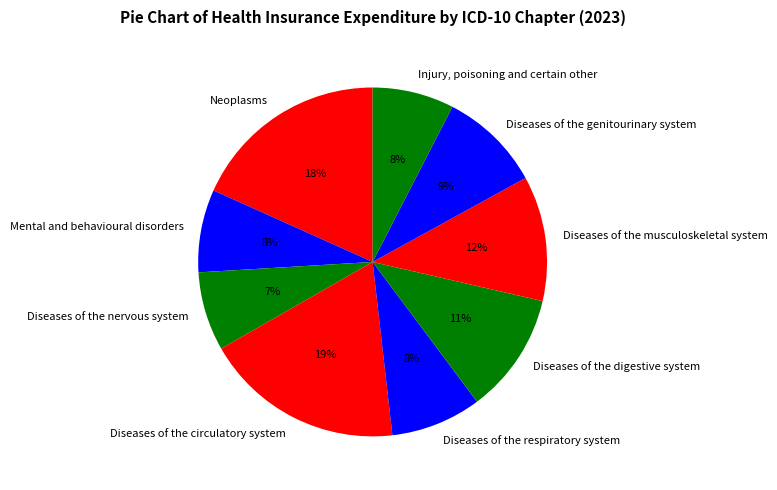

To the nearest percent, what percentage of the pie is Diseases of the circulatory system?

19%